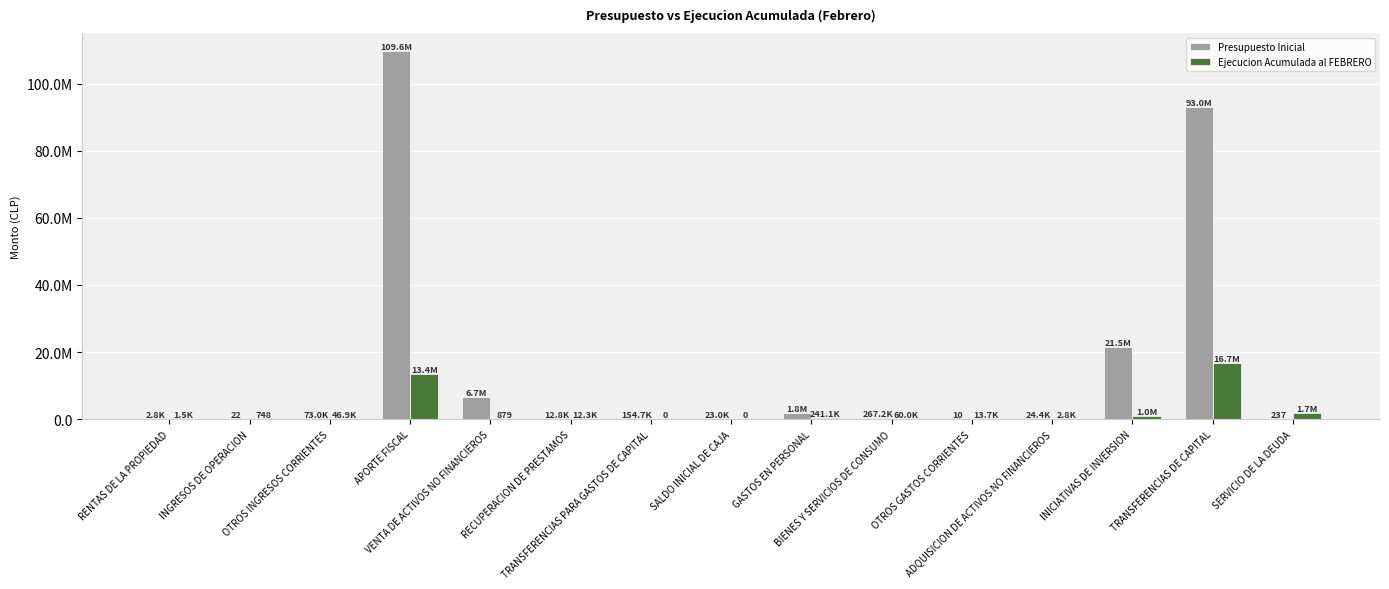

What is the label of the 4th bar from the left?

APORTE FISCAL